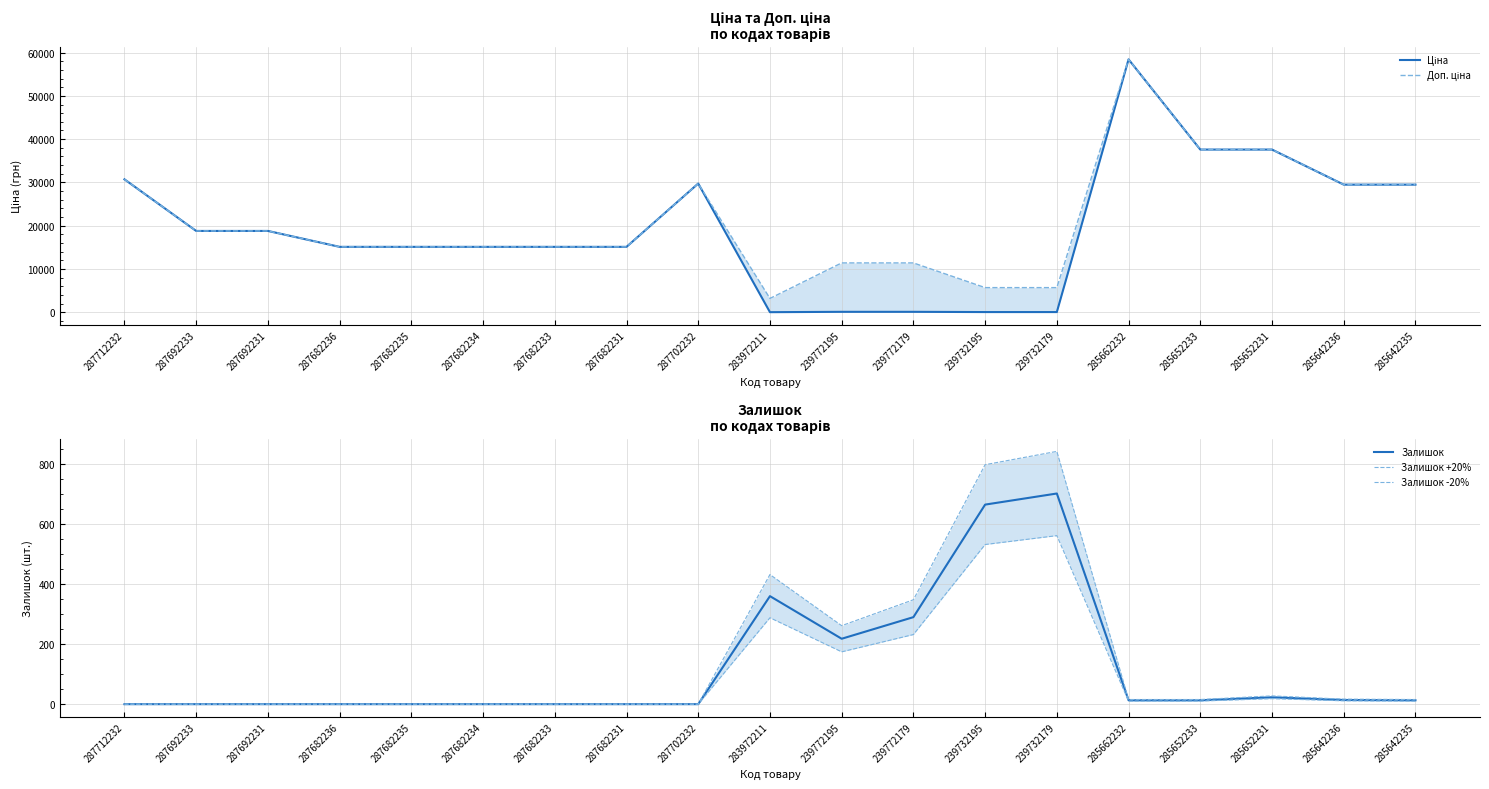

What are all the series names shown in the legend?

Ціна, Доп. ціна, Залишок, Залишок +20%, Залишок -20%